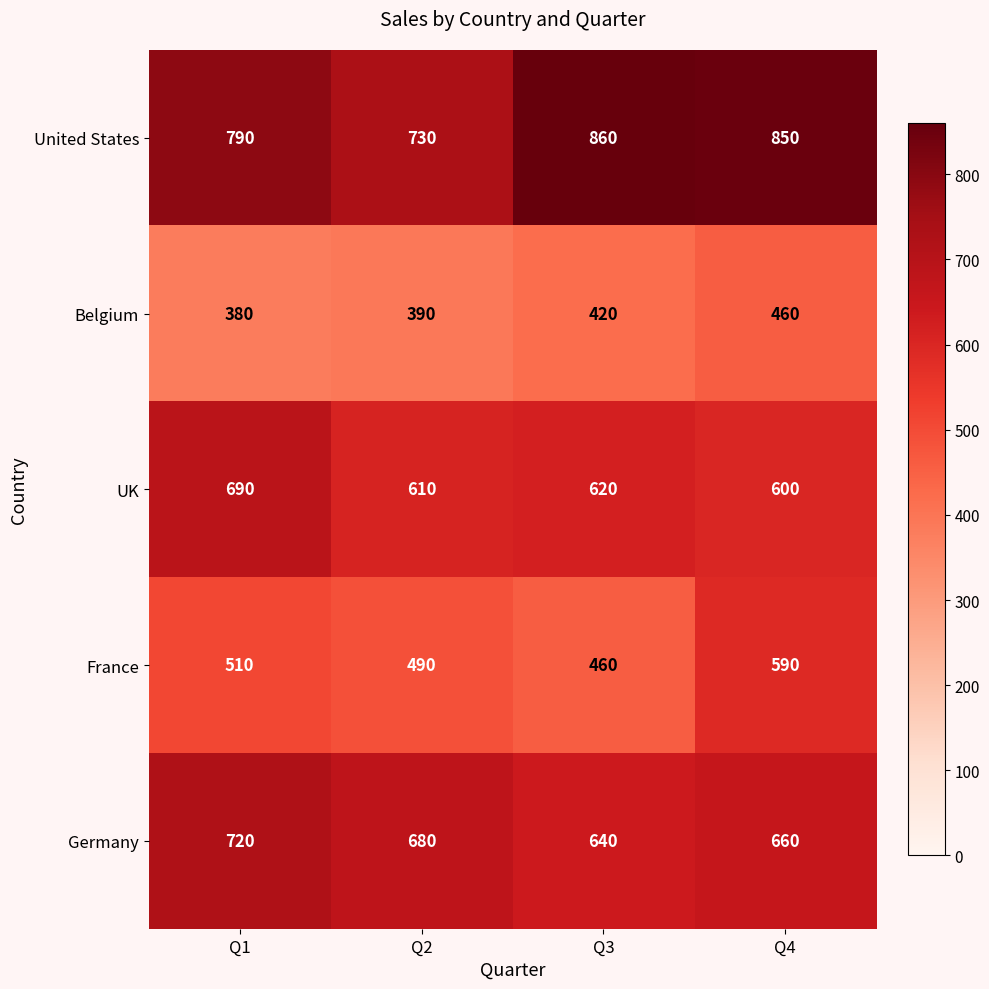

Is it true that France equals 631 at Q3?

False